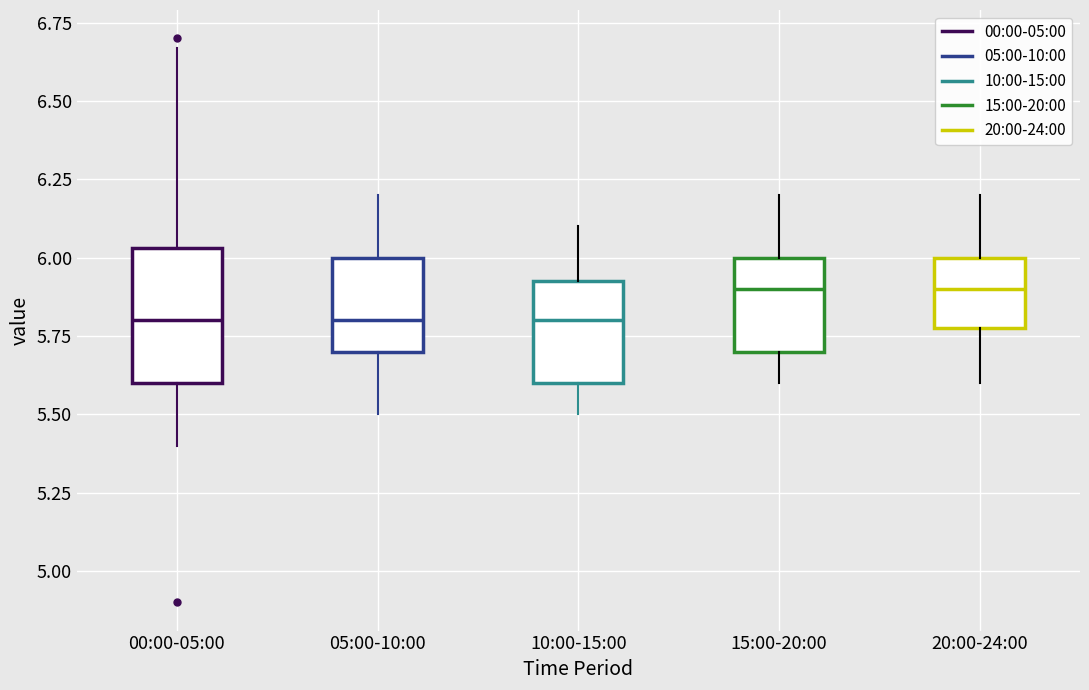

Where does the median line of the box for 00:00-05:00 sit on the y-axis? The values are not printed on the chart, so give them approximately, as read against the axis.

5.80